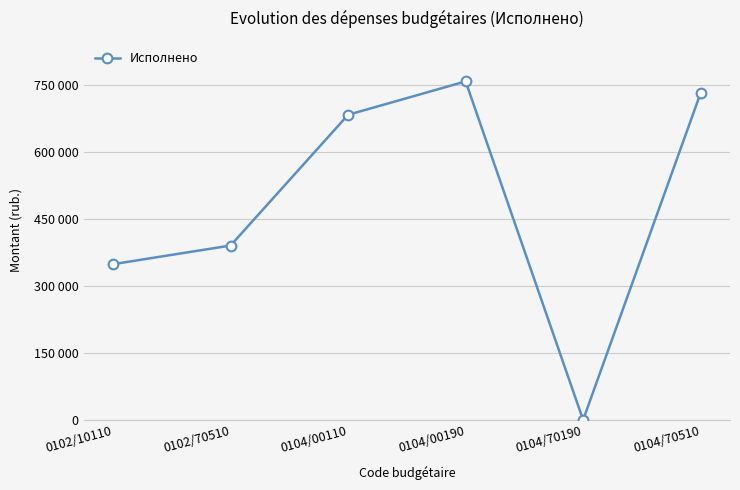

What is the average value?

485974.2